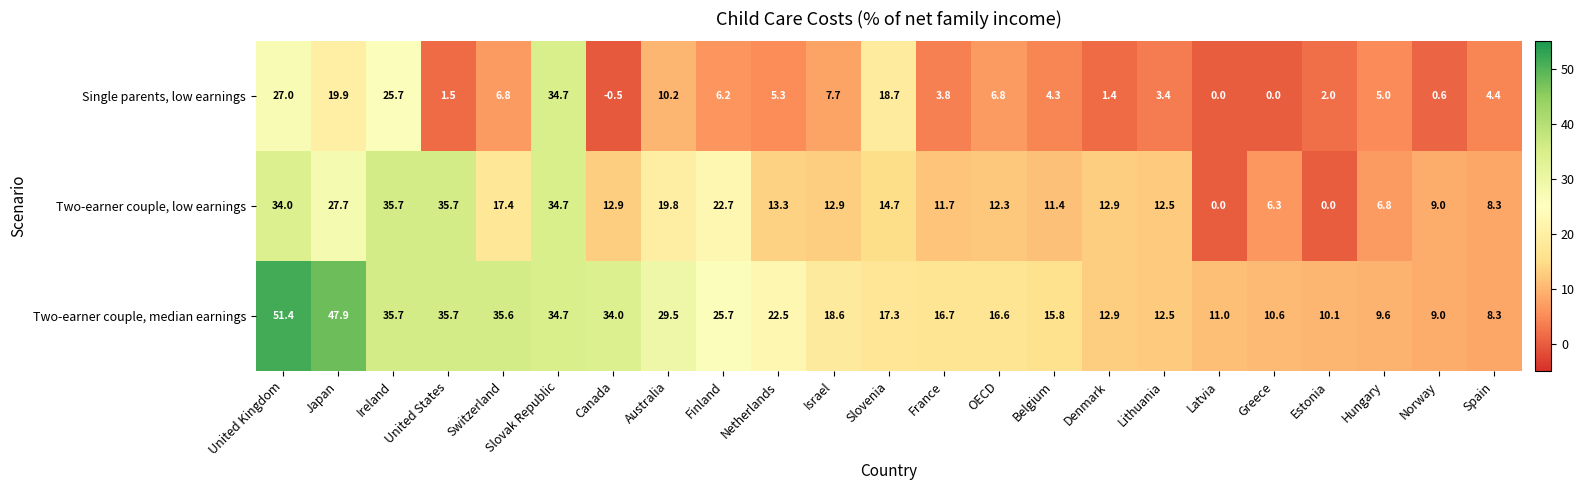

What is the minimum value for Two-earner couple, median earnings?

8.3